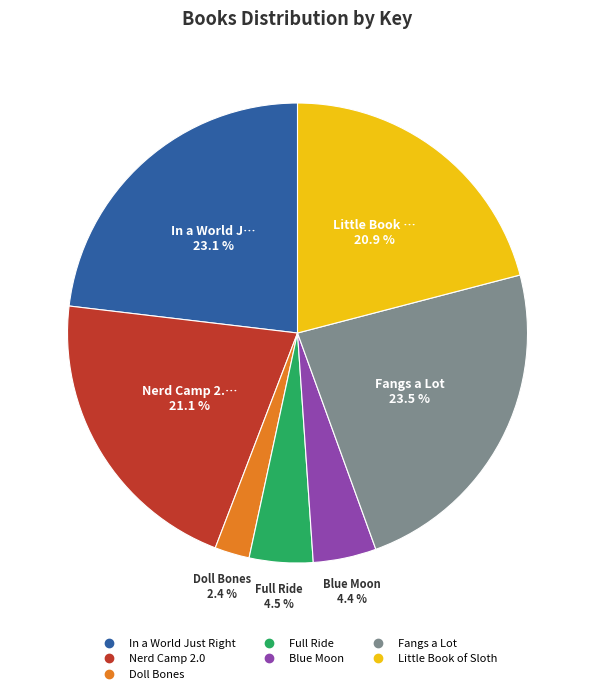

What is the smallest slice in the pie chart?

Doll Bones